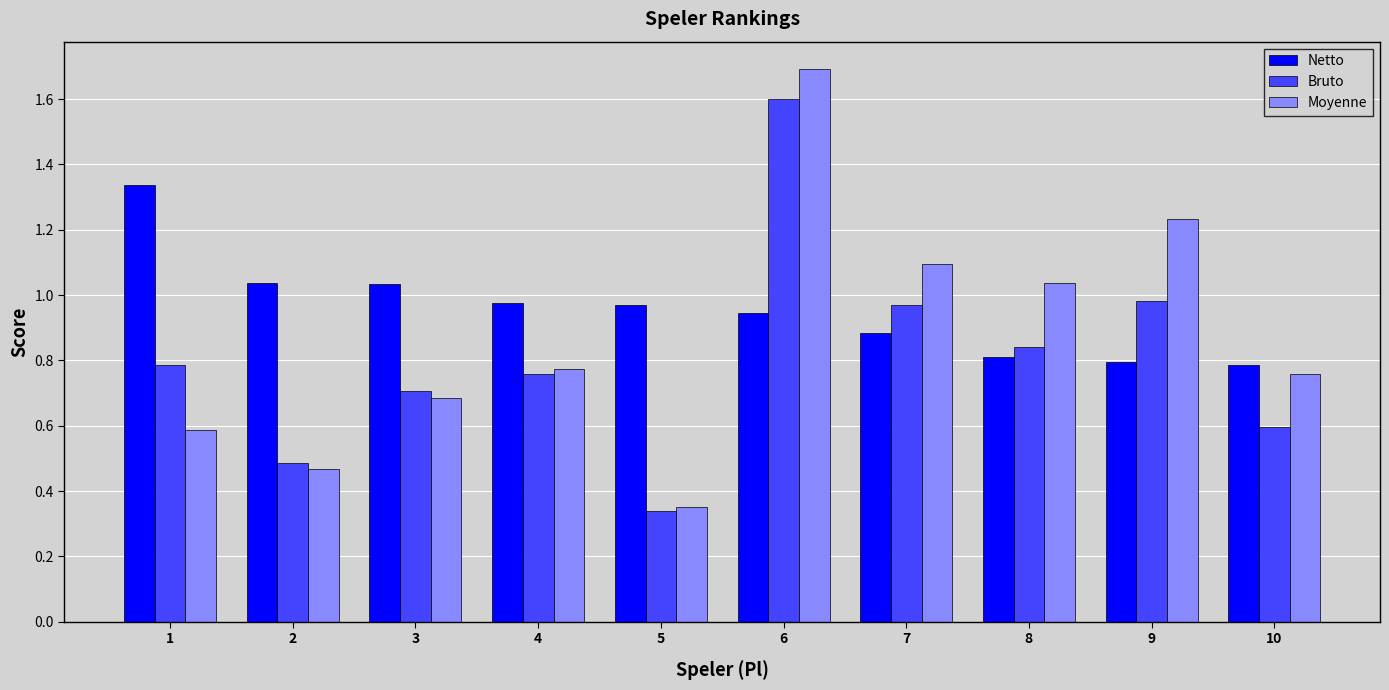

What is the total value across all series at 1?

2.7